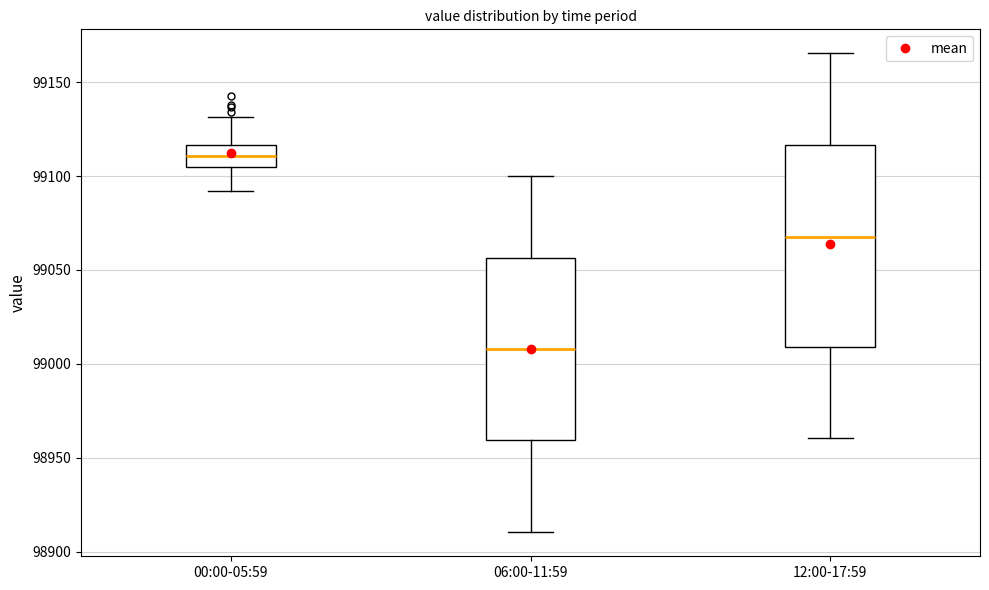

Comparing the boxes themselves (not the whiskers), which one is the tallest?

12:00-17:59